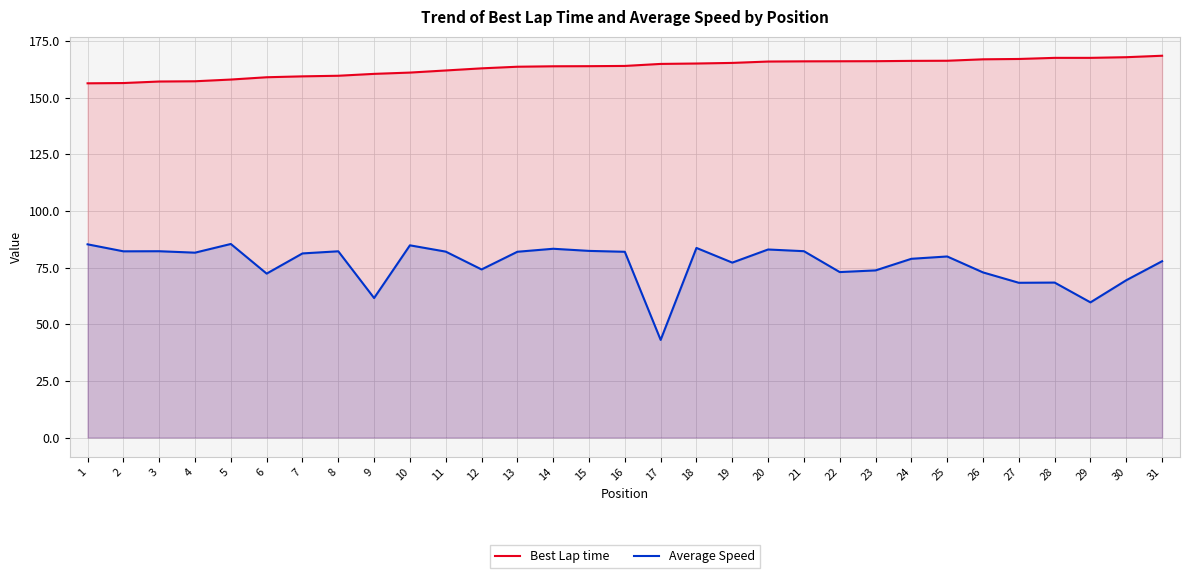

Between 12 and 6, which is larger?

12